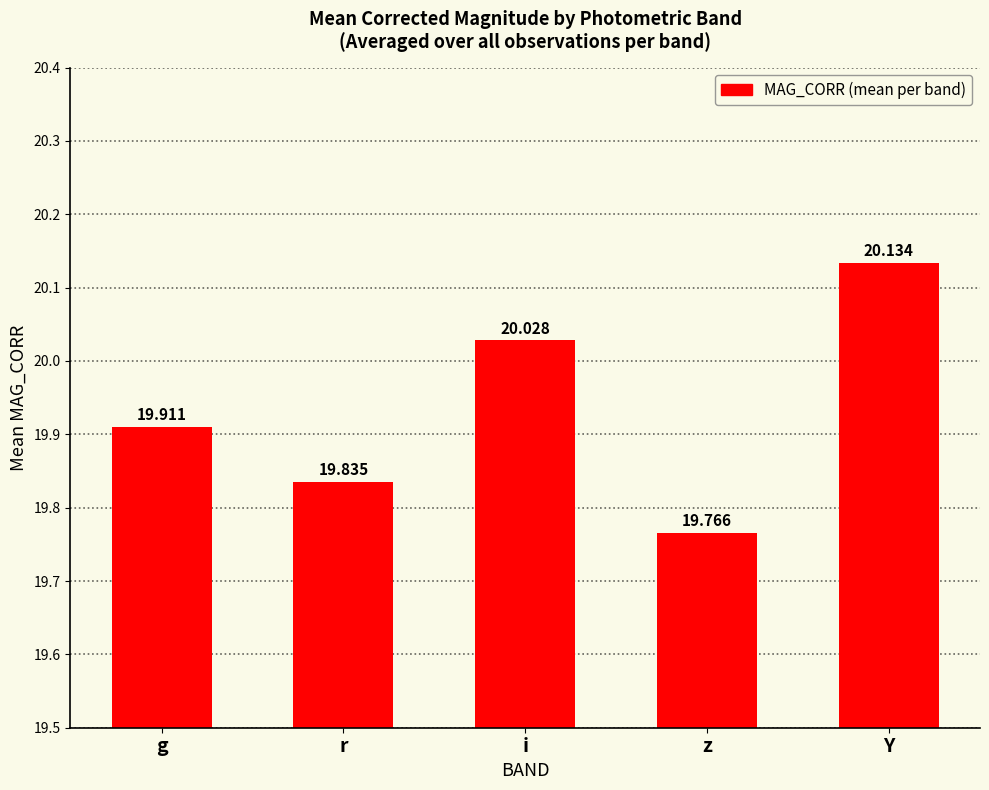

Does the chart contain stacked bars?

No